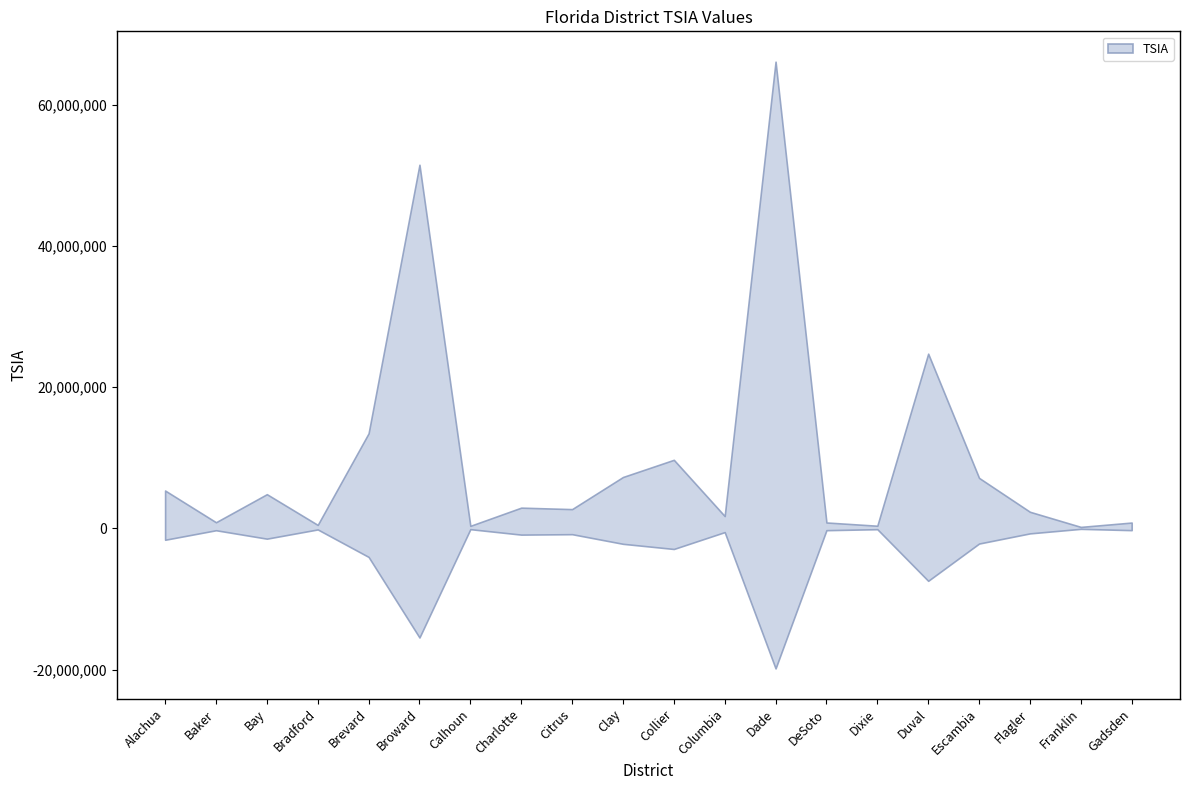

How many points are lower than both their immediate neighbors (excluding endpoints)?

7